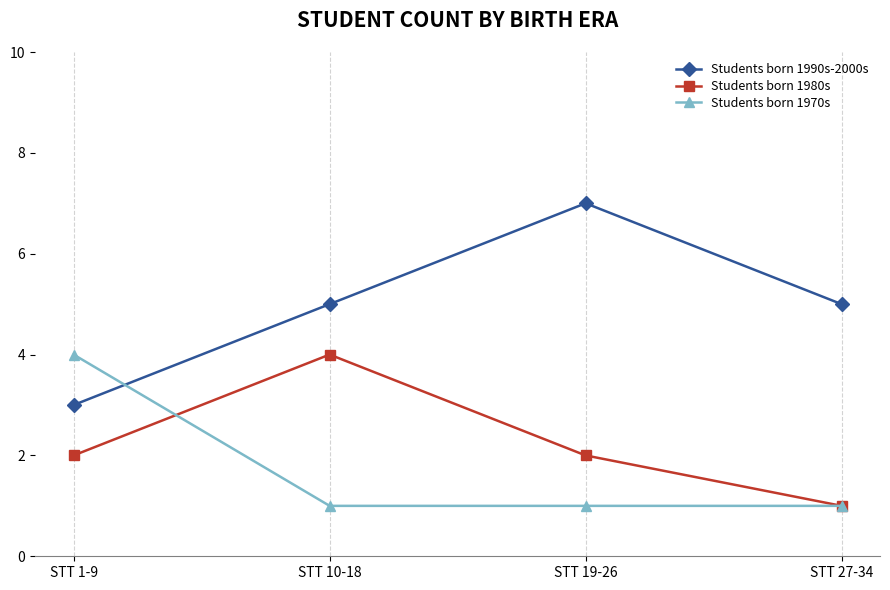

Is the value of Students born 1970s at STT 1-9 greater than the value of Students born 1980s at STT 27-34?

Yes